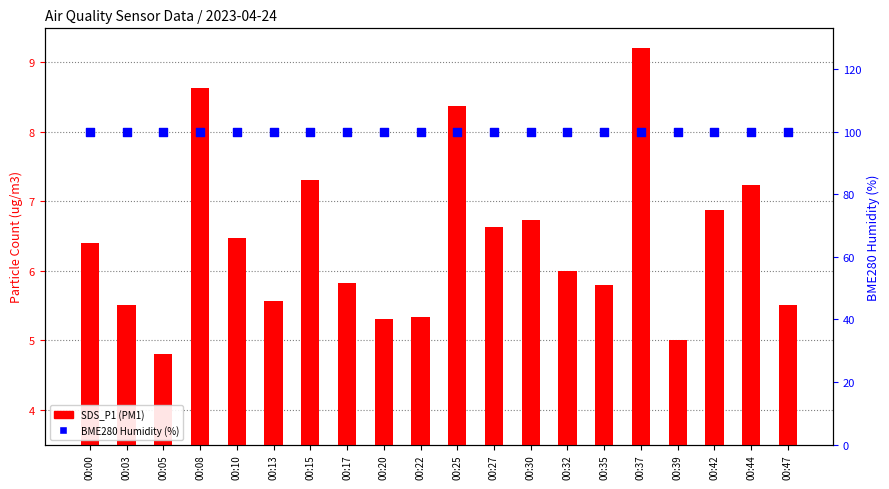

Which series reaches the minimum Y coordinate?

SDS_P1 (PM1)